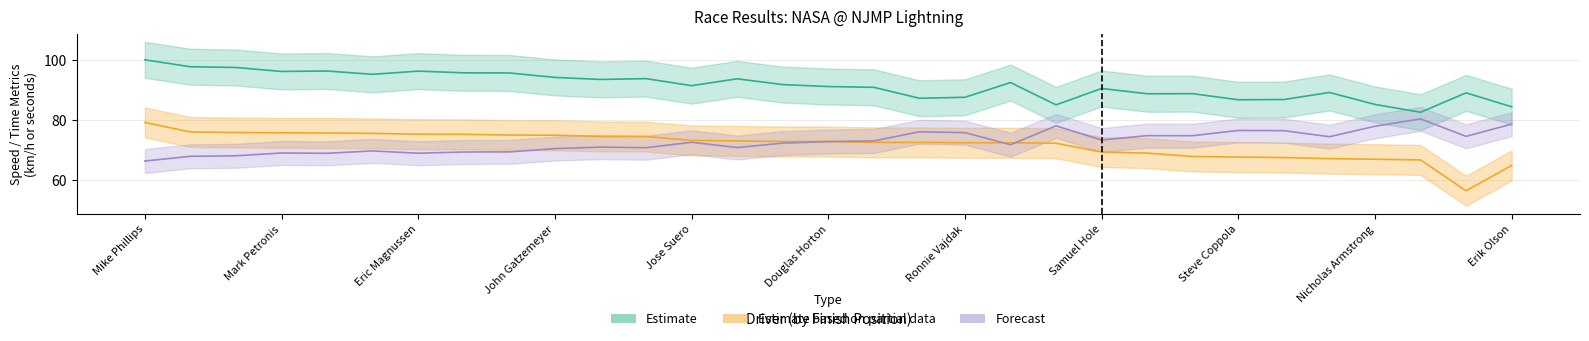

True or false: Best Lap time and Best Speed intersect in this chart.

False